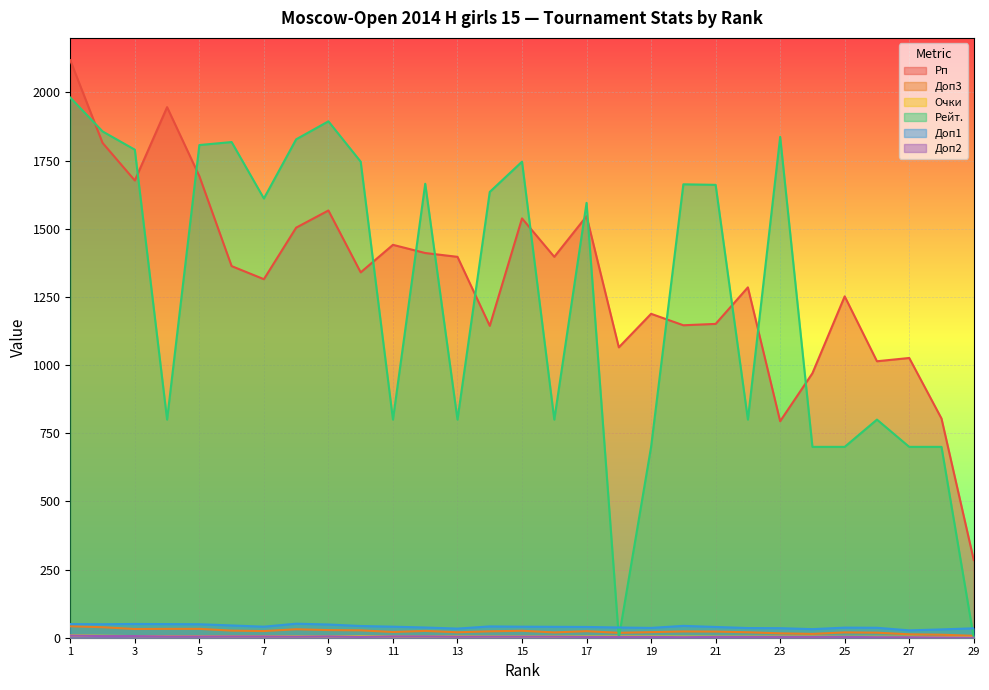

At how many categories does at least one series exceed 1432?

18